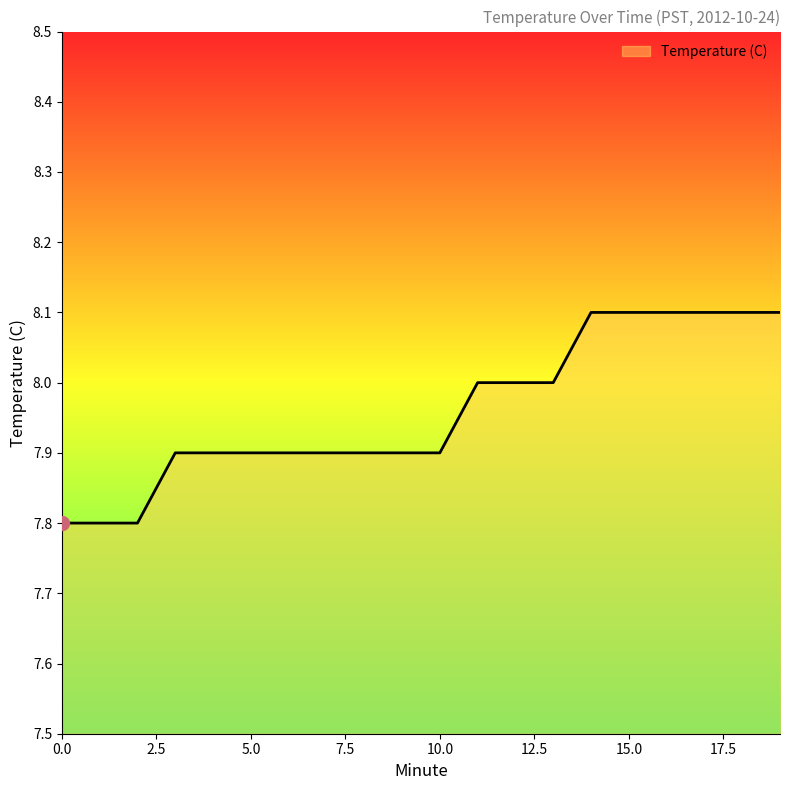

What is the greatest value displayed?

8.1